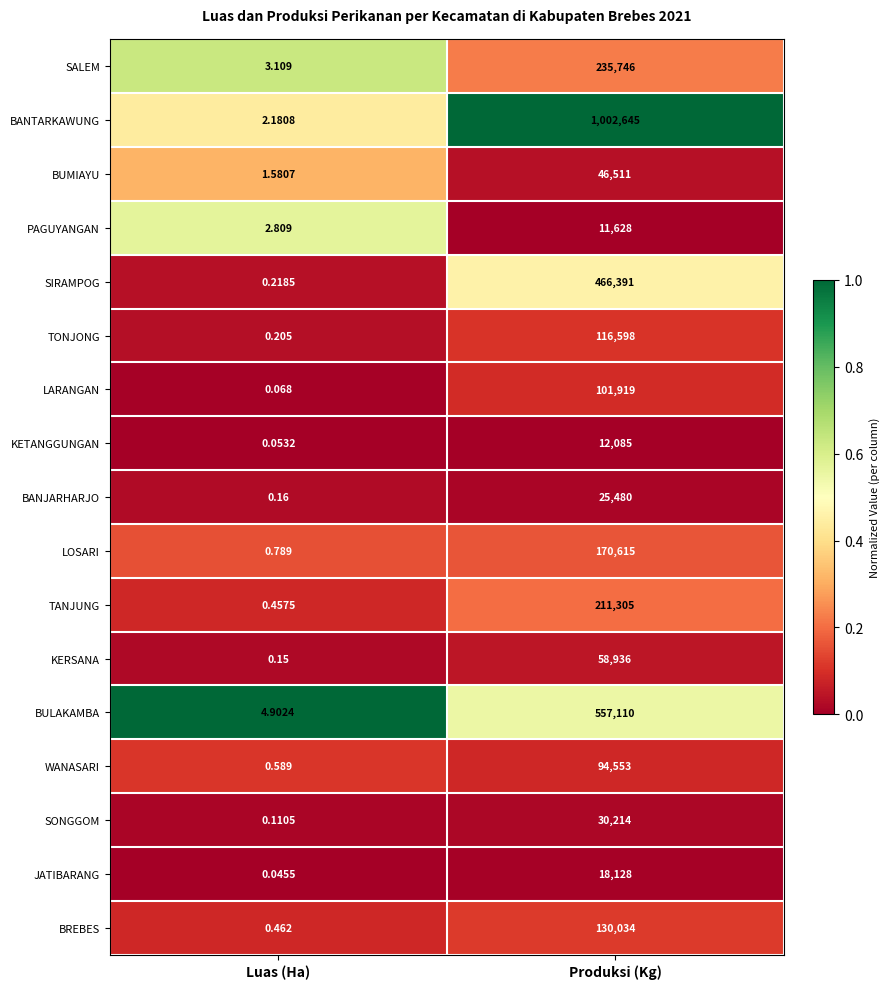

At which category is the sum across all series the highest?

Produksi (Kg)